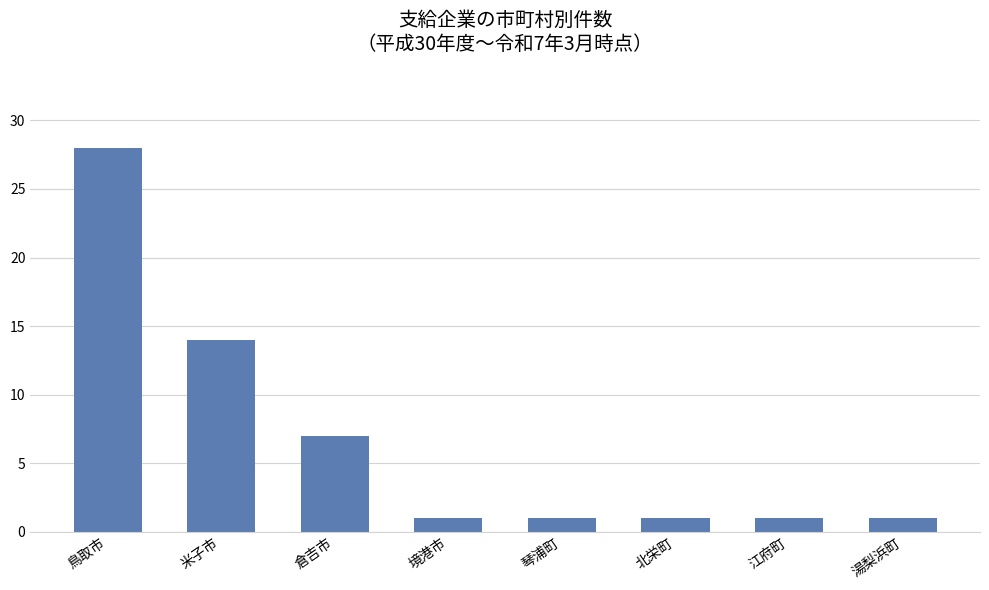

Approximately how many times larger is the value at 江府町 compared to 湯梨浜町?

1.0